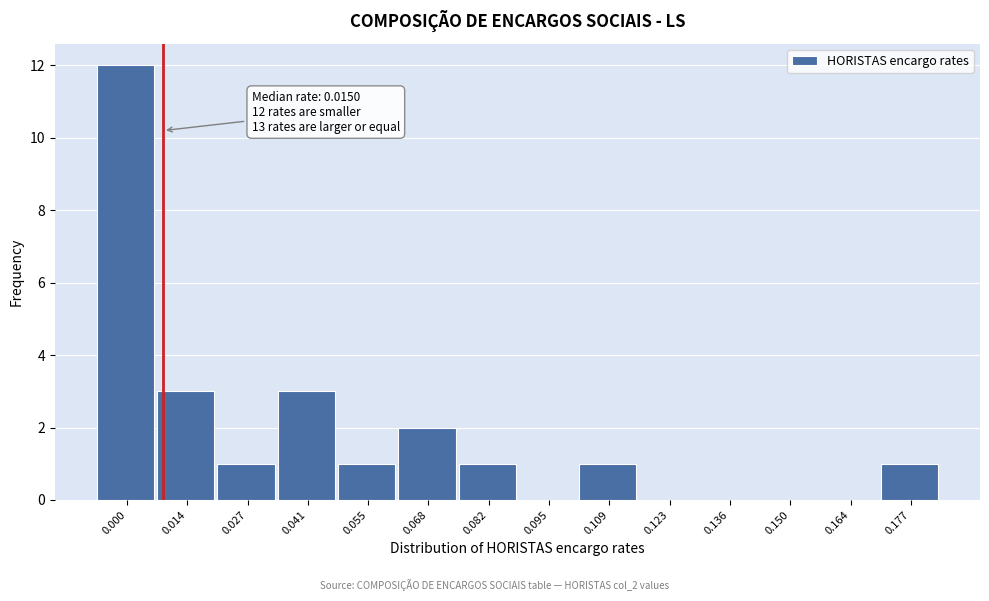

Reading left to right, extract all data points from this chart.

0.000=12	0.014=3	0.027=1	0.041=3	0.055=1	0.068=2	0.082=1	0.095=0	0.109=1	0.123=0	0.136=0	0.150=0	0.164=0	0.177=1